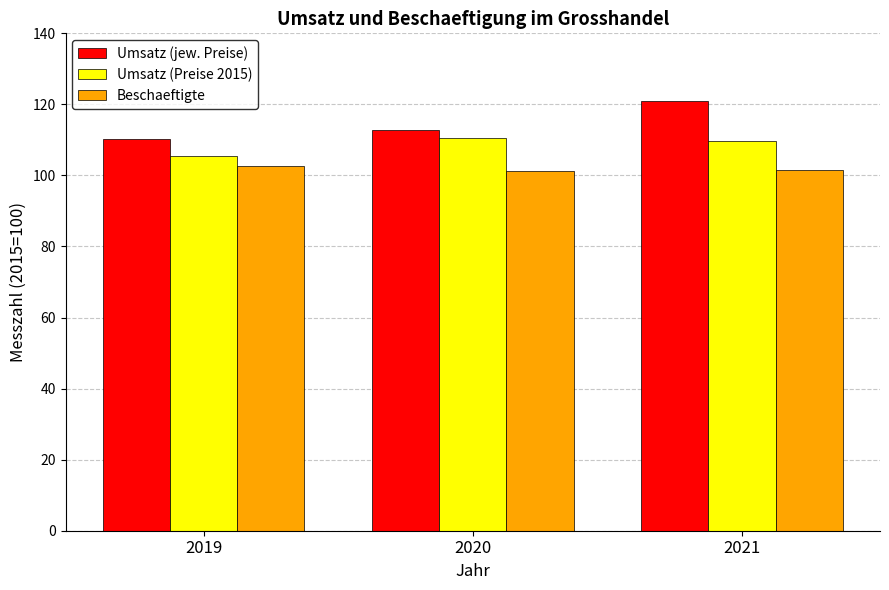

What are all the series names shown in the legend?

Umsatz (jew. Preise), Umsatz (Preise 2015), Beschaeftigte